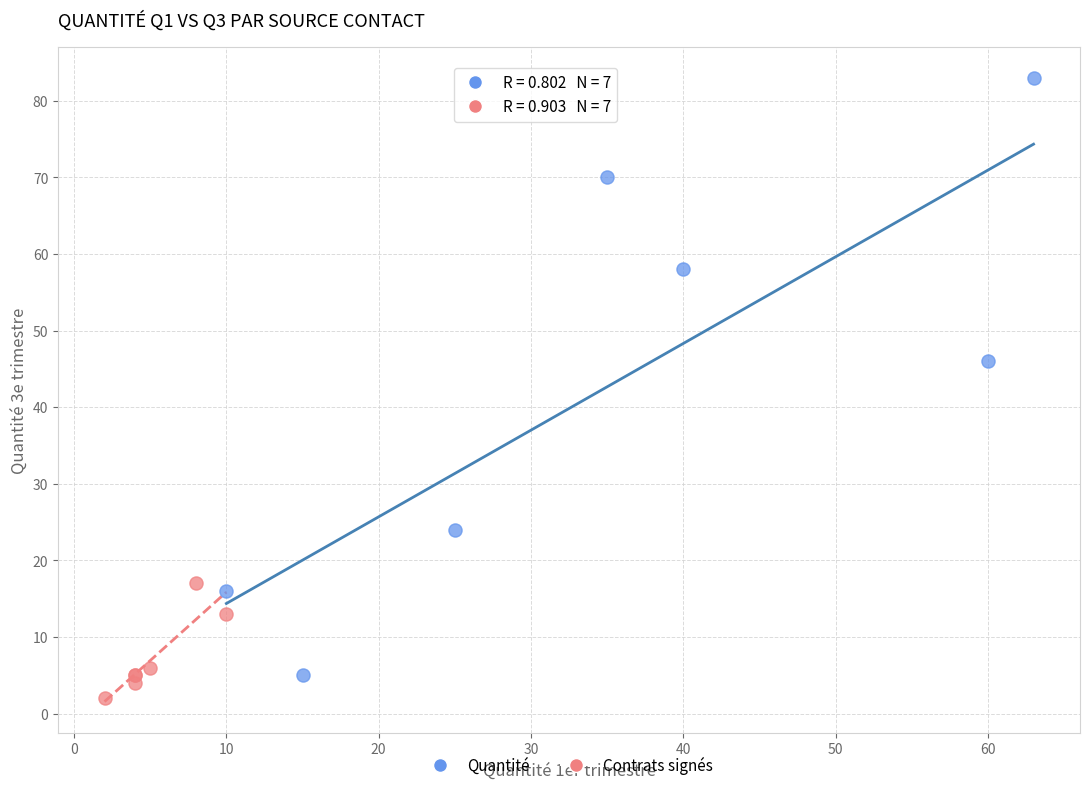

Which series reaches the maximum Y coordinate?

Quantité